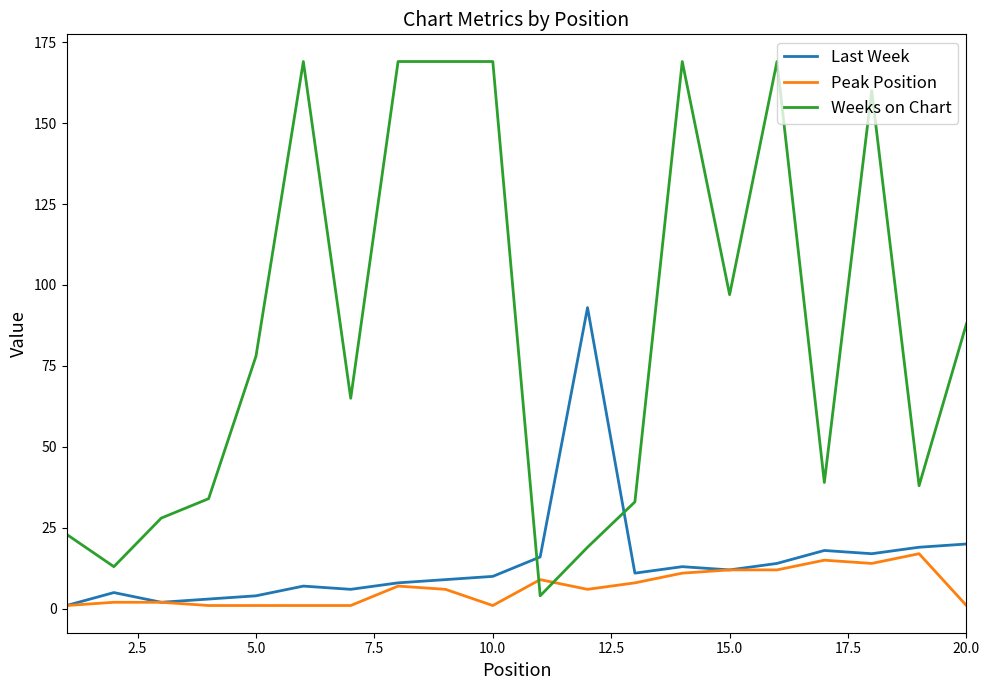

What are all the series names shown in the legend?

Last Week, Peak Position, Weeks on Chart